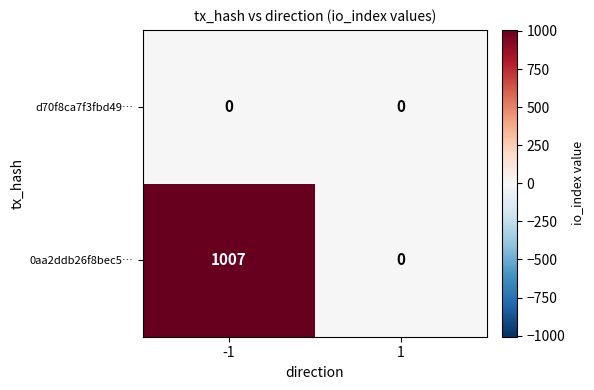

The value of d70f8ca7f3fbd49… at 1 is 0. True or false?

True